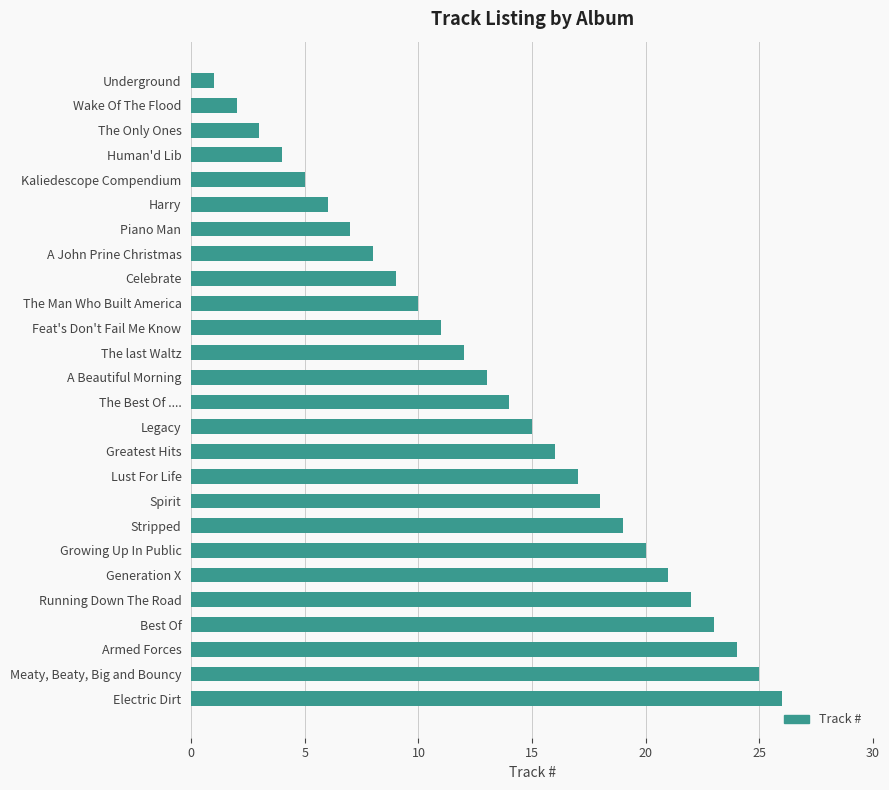

The value at Harry is 6. True or false?

True